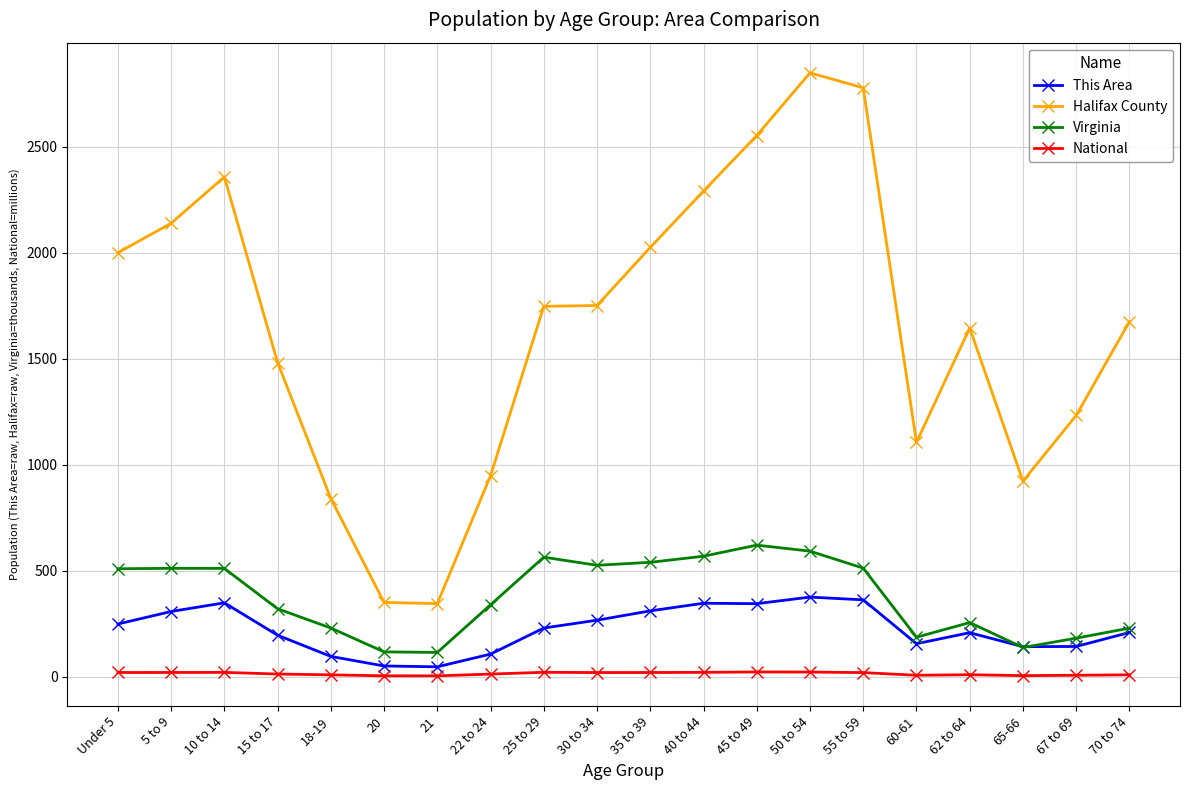

Rank the series by their maximum value, from lowest to highest.

National, This Area, Virginia, Halifax County